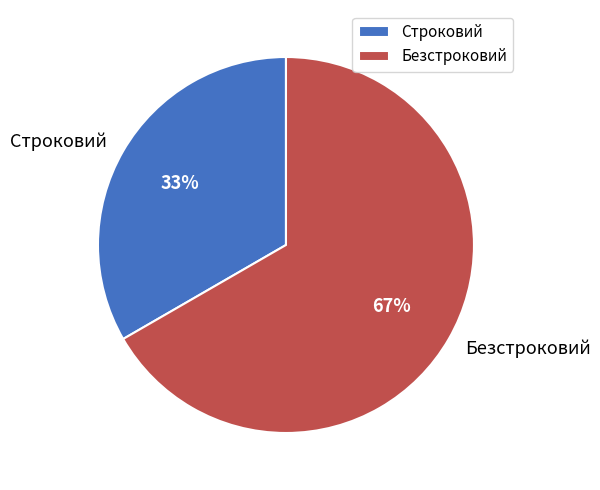

What is the ratio of the value at Строковий to the value at Безстроковий?

0.5